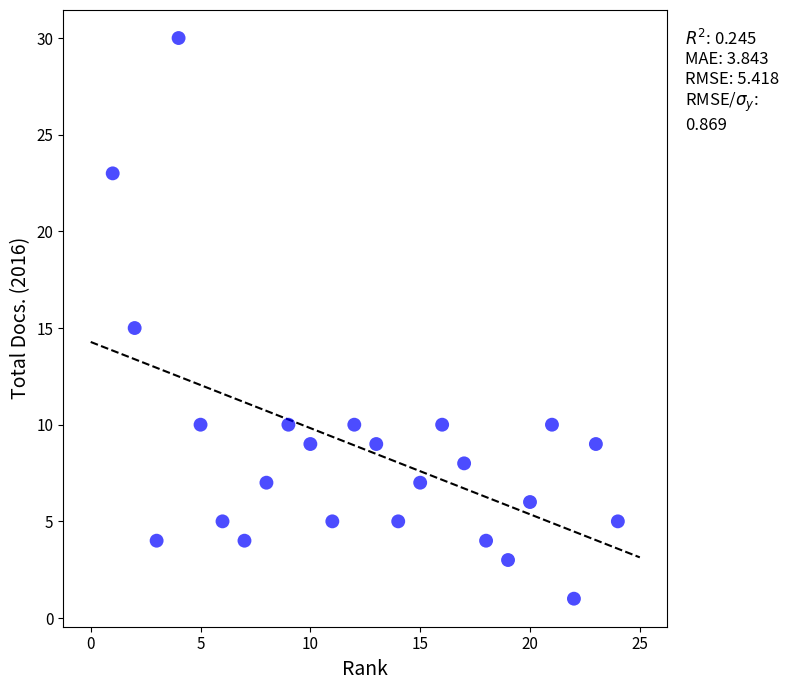

What is the range of Y values (max minus min)?

29